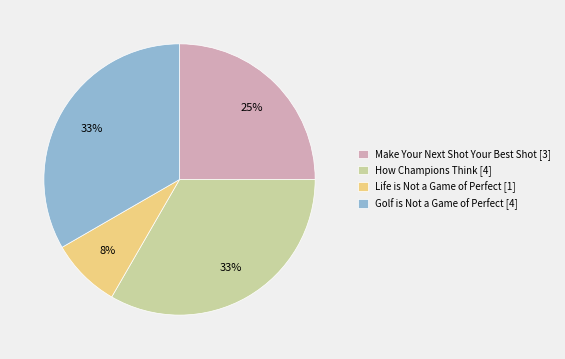

Is there any slice that represents more than half of the pie?

No